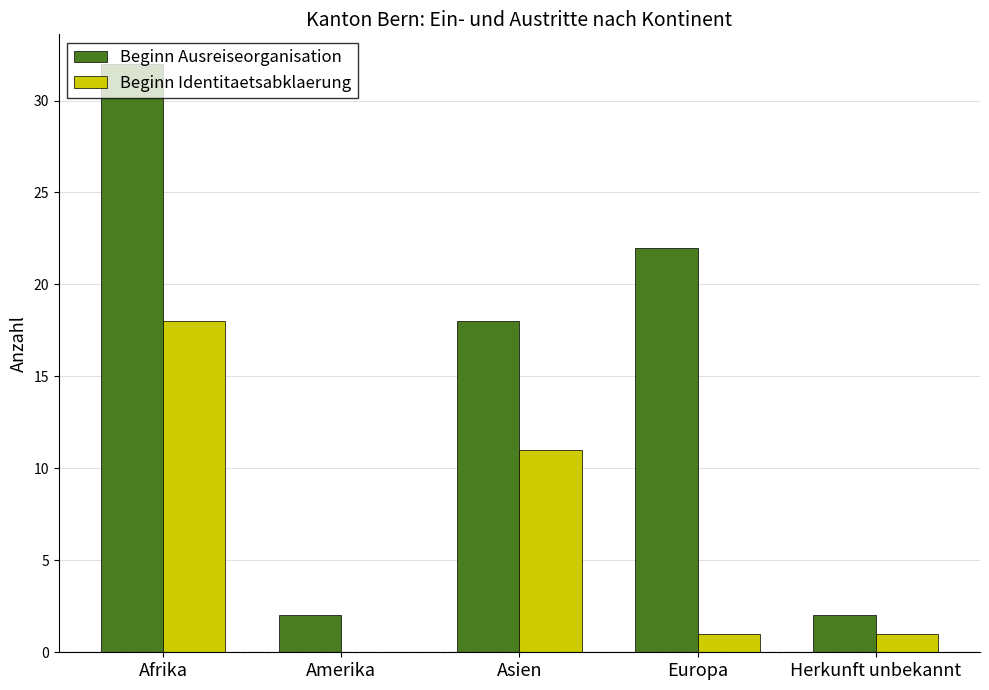

Is the value of Beginn Identitaetsabklaerung at Europa greater than the value of Beginn Ausreiseorganisation at Asien?

No